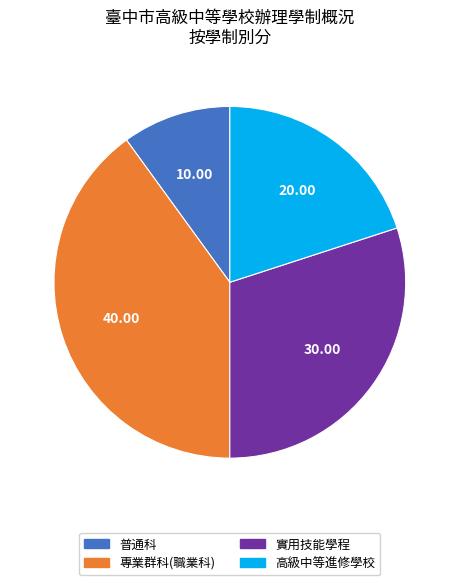

Which slice is the smallest?

普通科